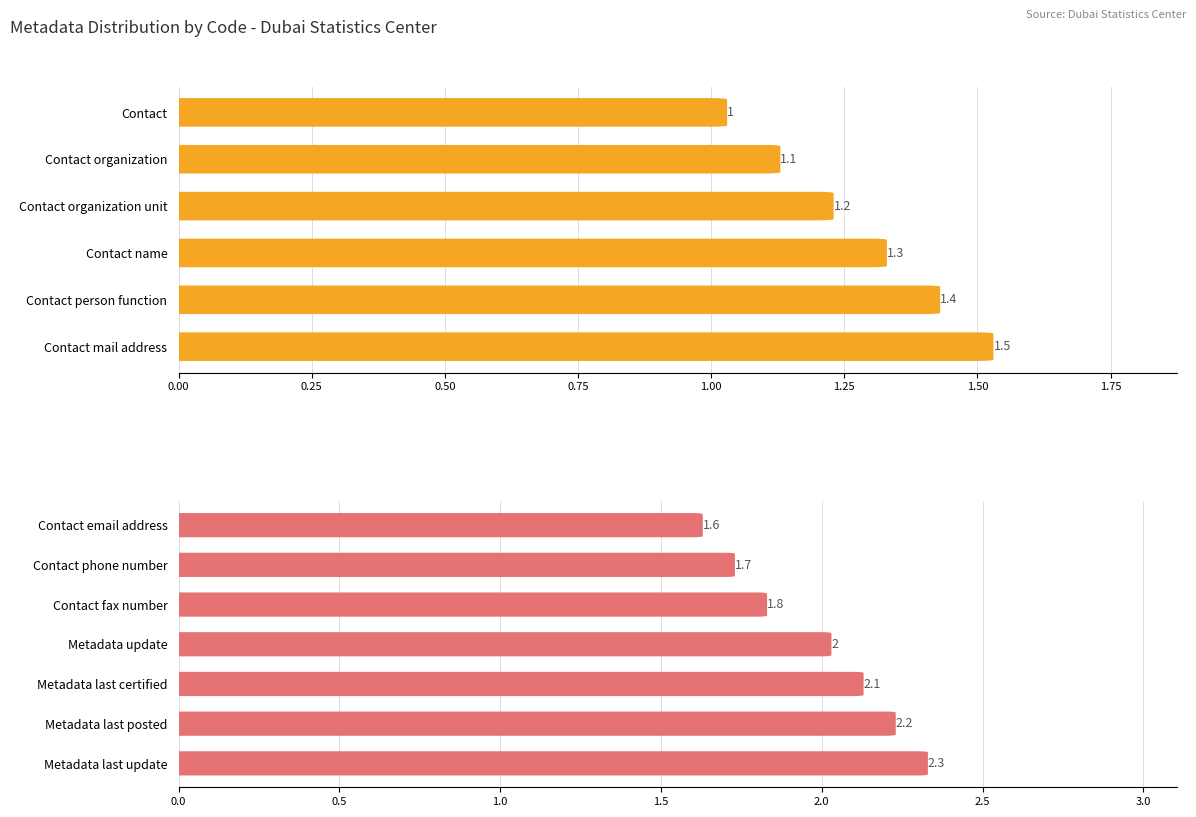

List the labels in order of value, smallest first.

Contact, Contact organization, Contact organization unit, Contact name, Contact person function, Contact mail address, Contact email address, Contact phone number, Contact fax number, Metadata update, Metadata last certified, Metadata last posted, Metadata last update